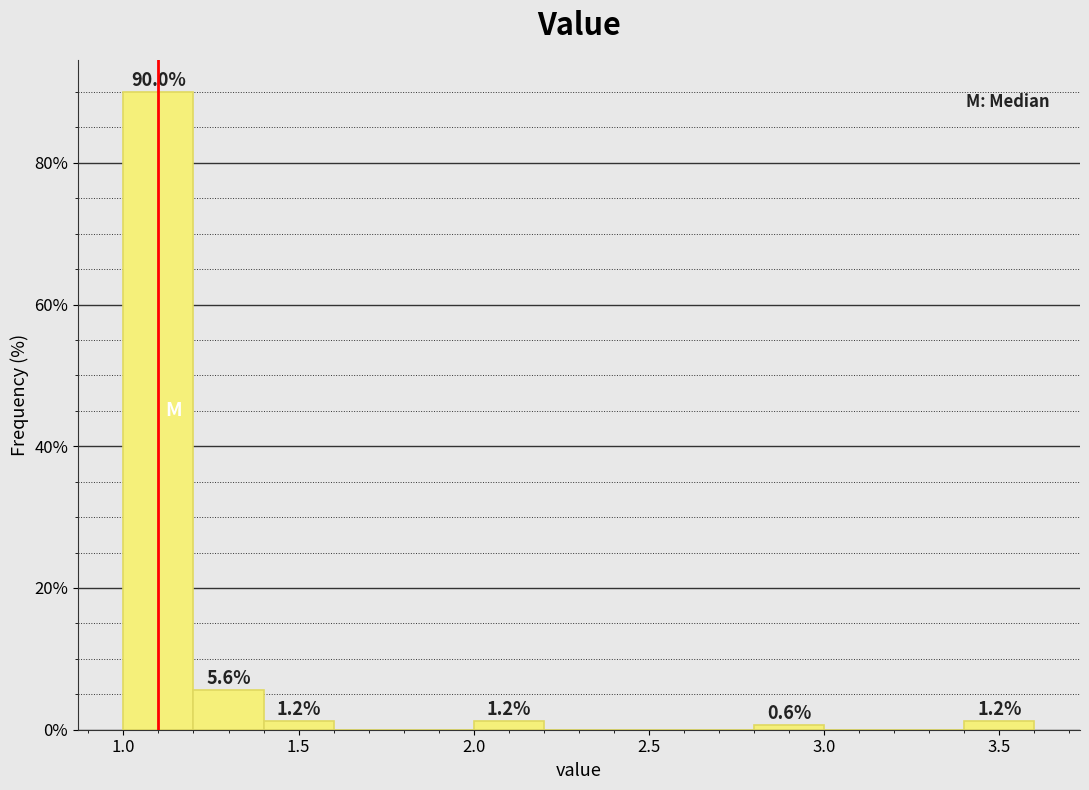

Which range on the x-axis has the tallest bar?

1.0 to 1.2